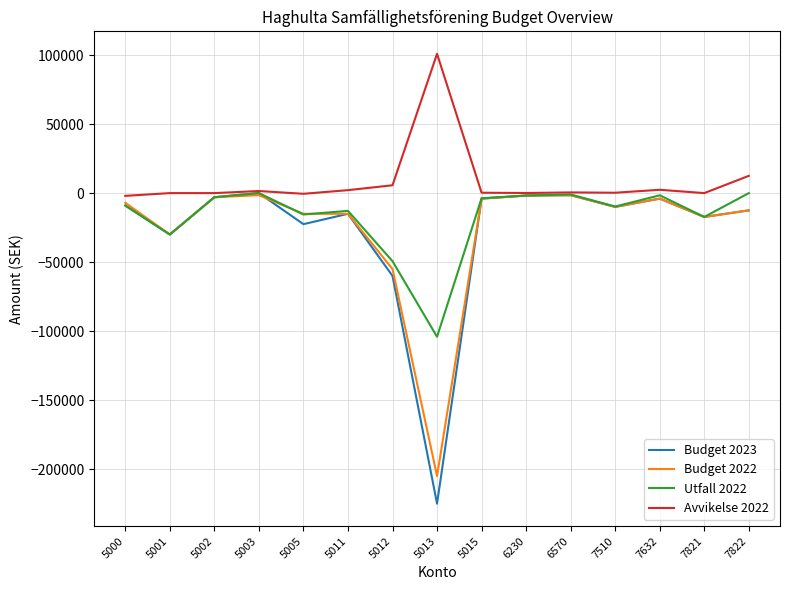

Which series has the widest spread of values?

Budget 2023